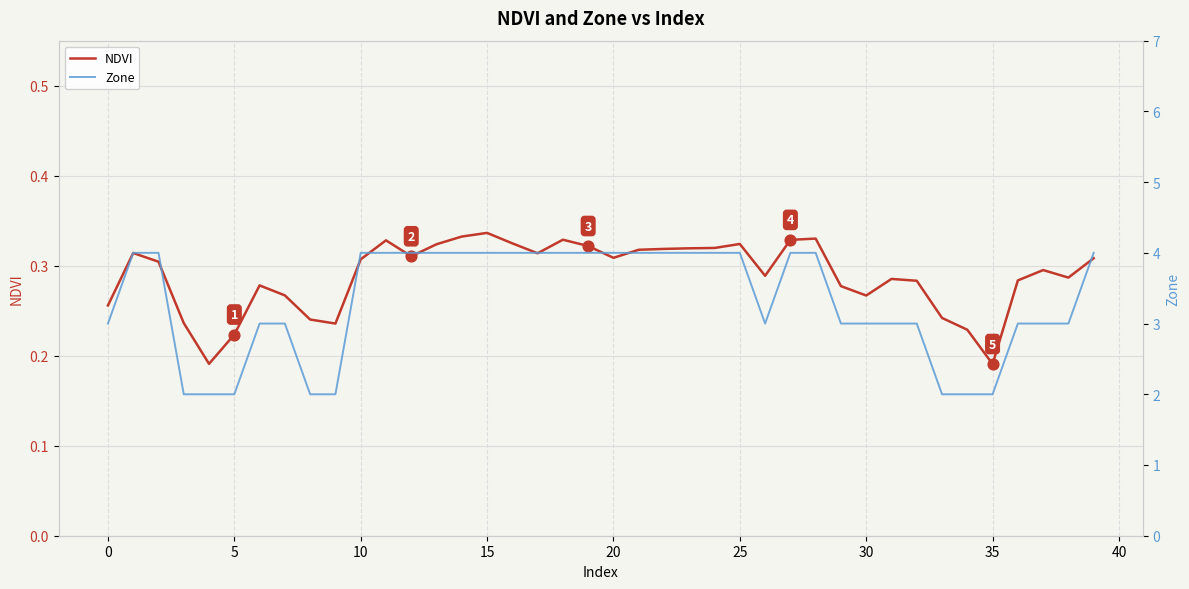

Is the value of NDVI at 26 greater than the value of Zone at 35?

No